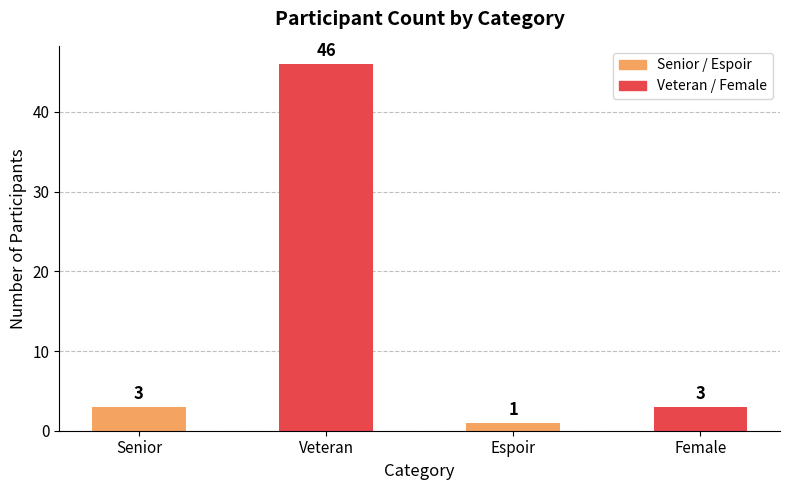

What is the sum of all values?

53